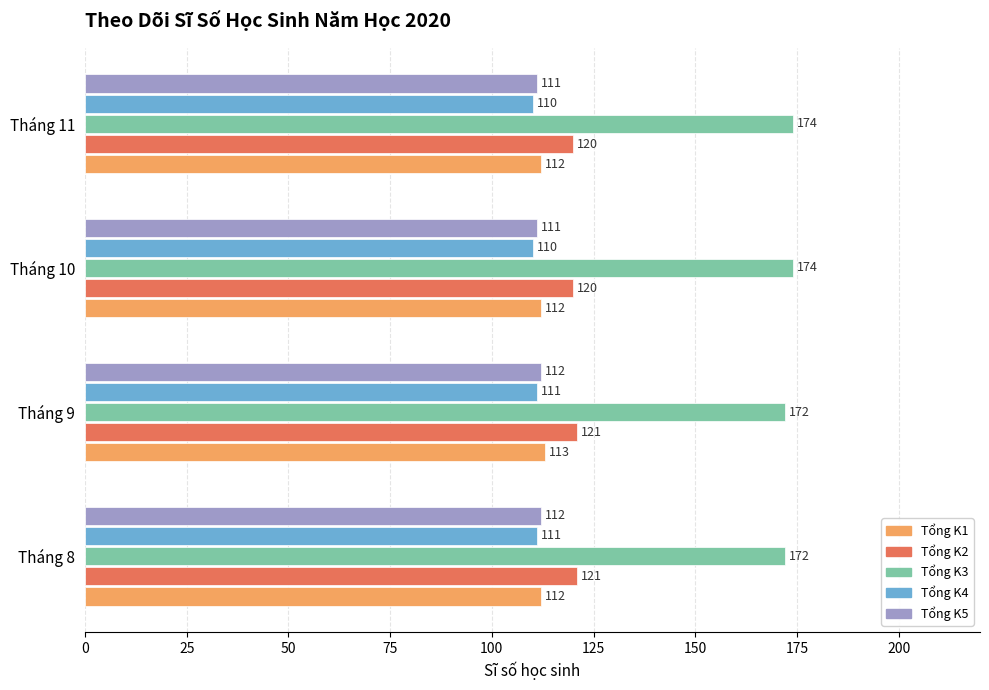

What is the greatest value displayed?

174